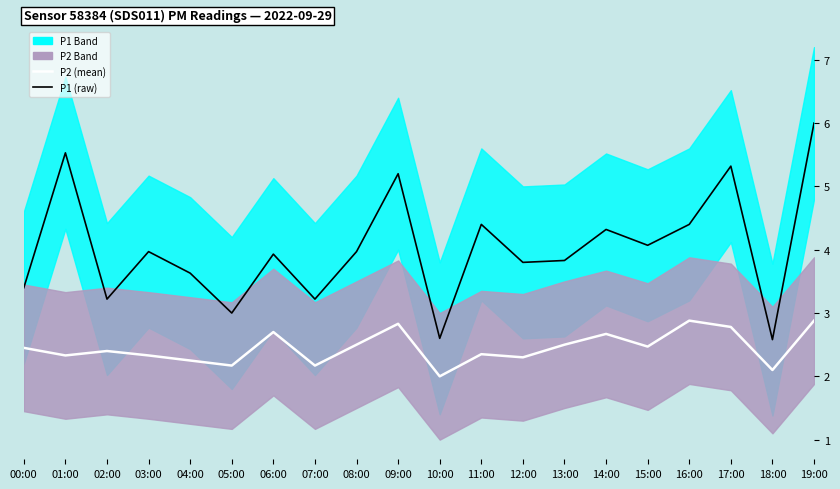

In P1 (raw), how many points are lower than both neighbors (excluding endpoints)?

7